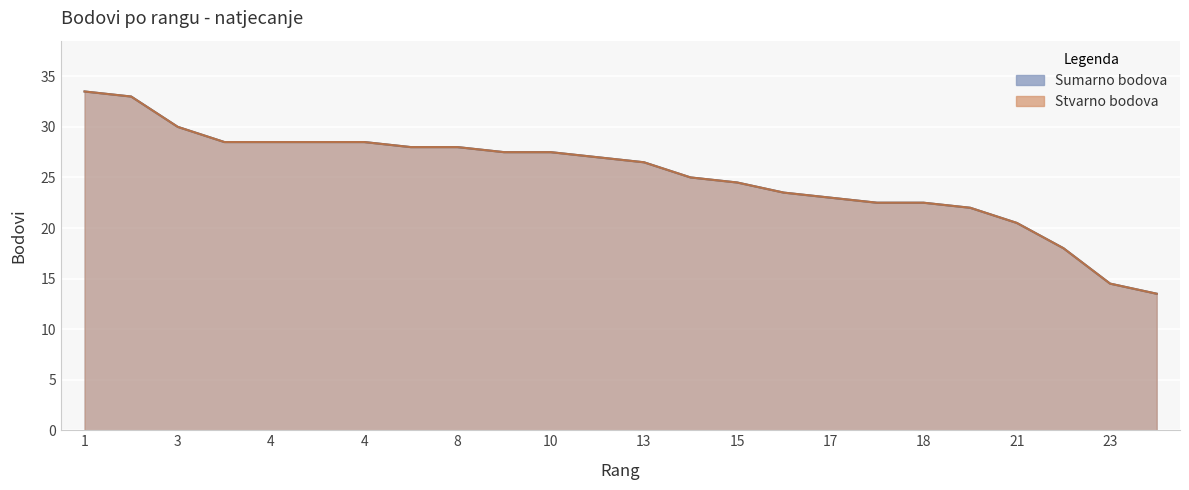

What are all the series names shown in the legend?

Sumarno bodova, Stvarno bodova